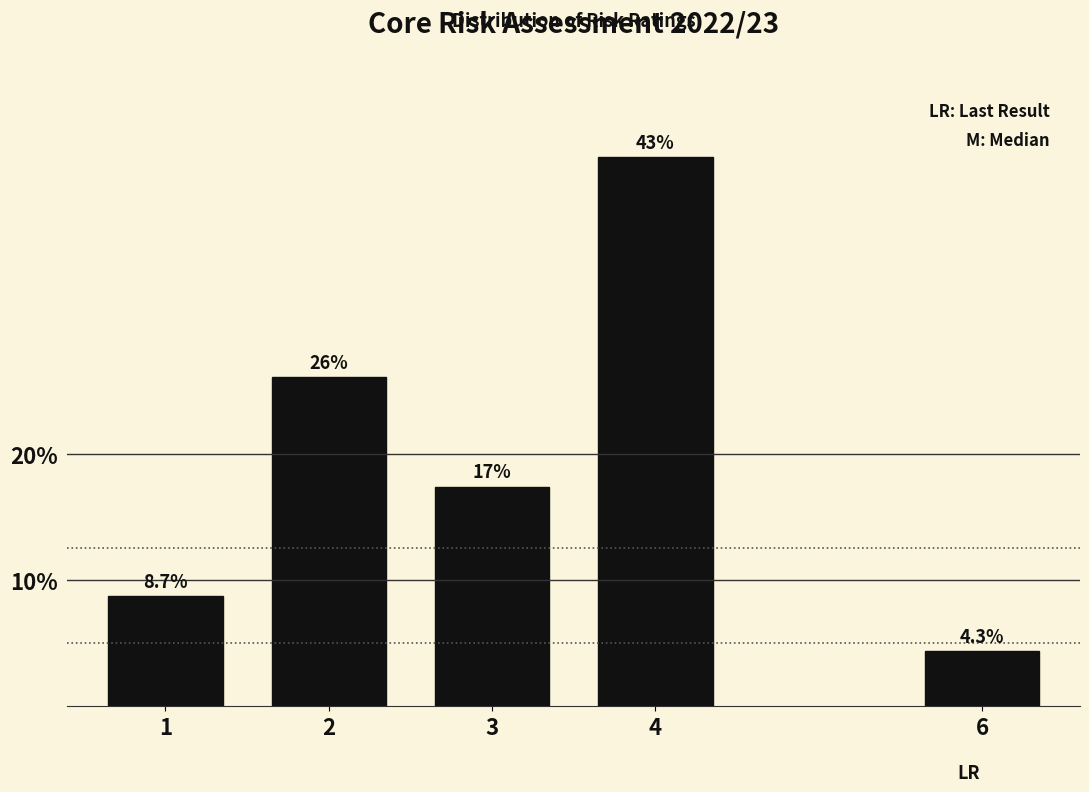

Reading right to left, extract all data points from this chart.

6=4.3	4=43.5	3=17.4	2=26.1	1=8.7